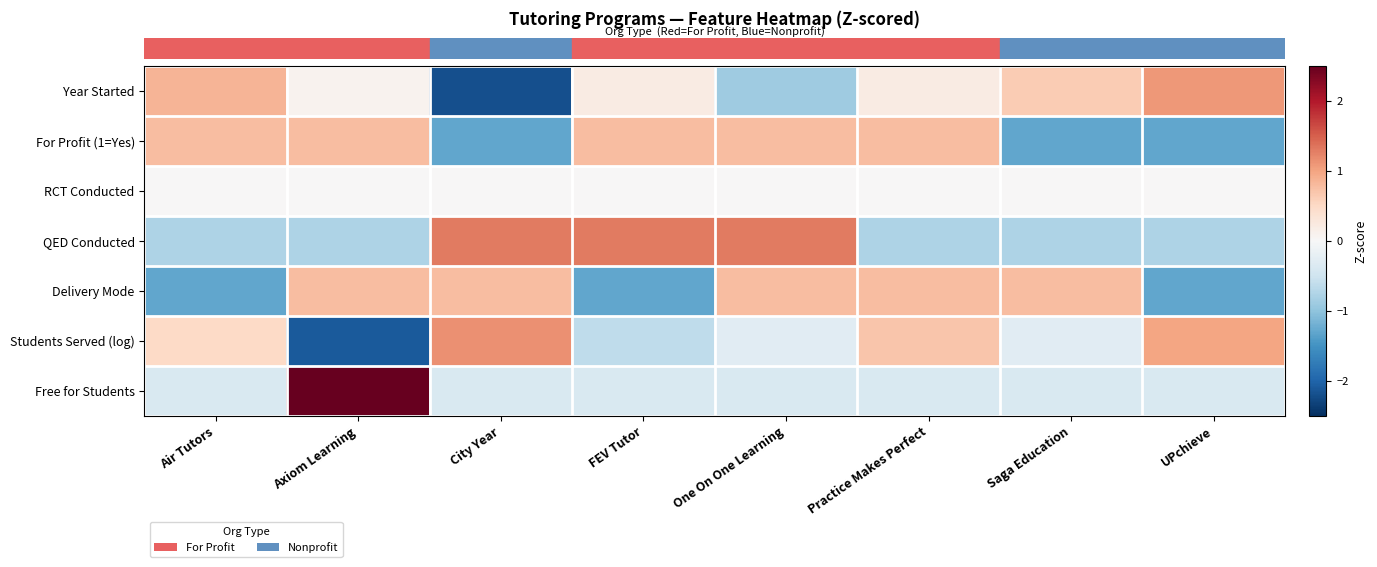

What is the difference between the highest and lowest values at City Year?

3.5